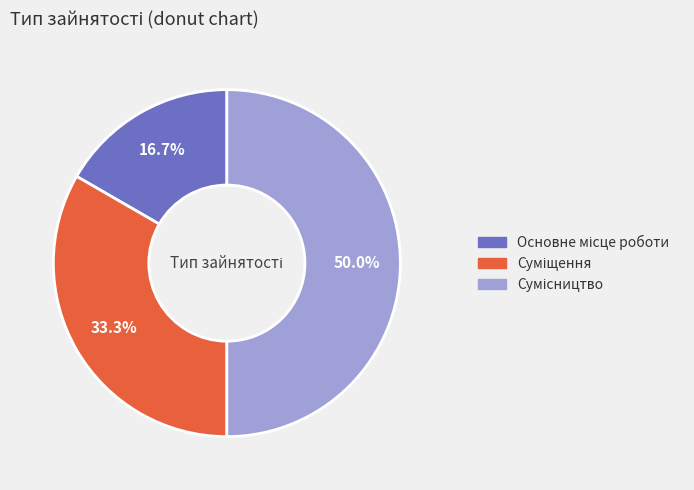

How much of the chart is everything except Суміщення?

66.7%